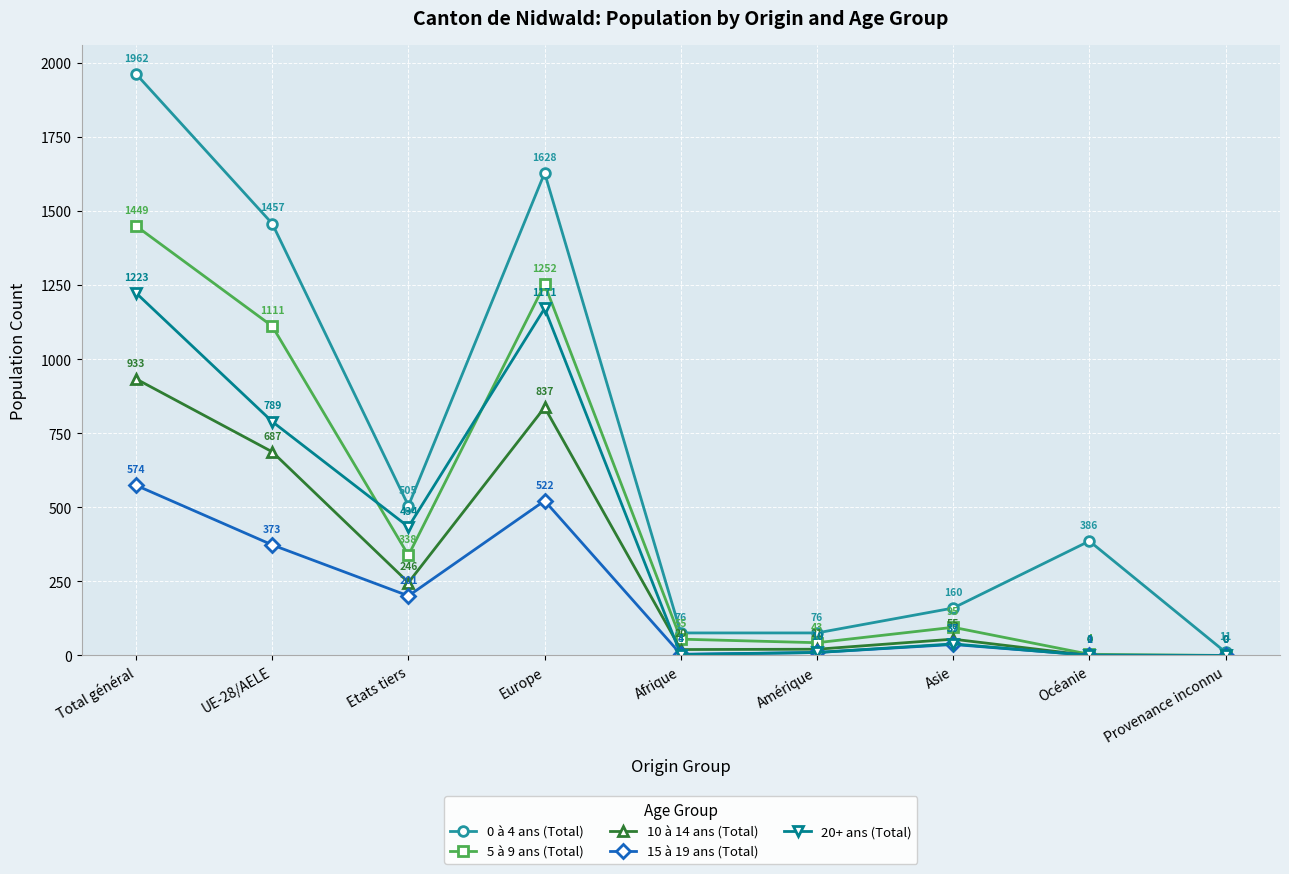

Where is the first local minimum for 20+ ans (Total)?

Etats tiers